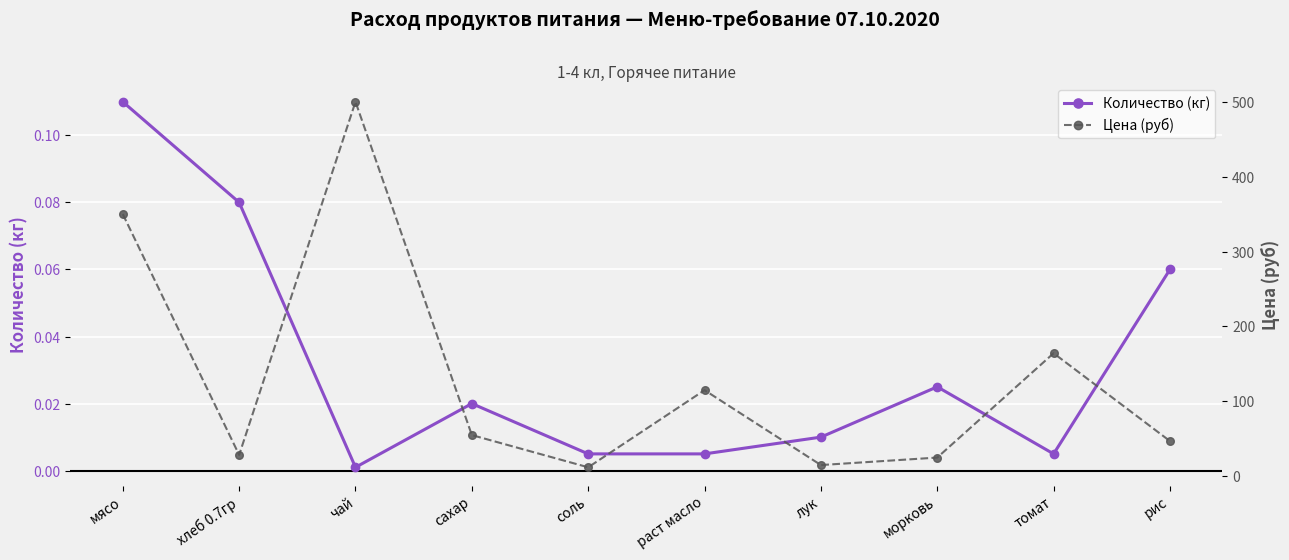

What is the maximum value shown in the chart?

500.0